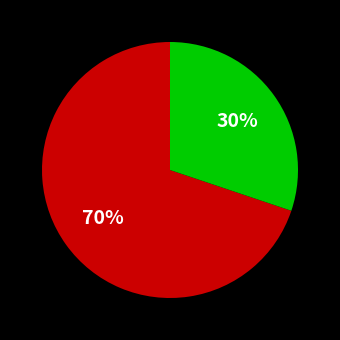

How many slices are in this pie chart?

2